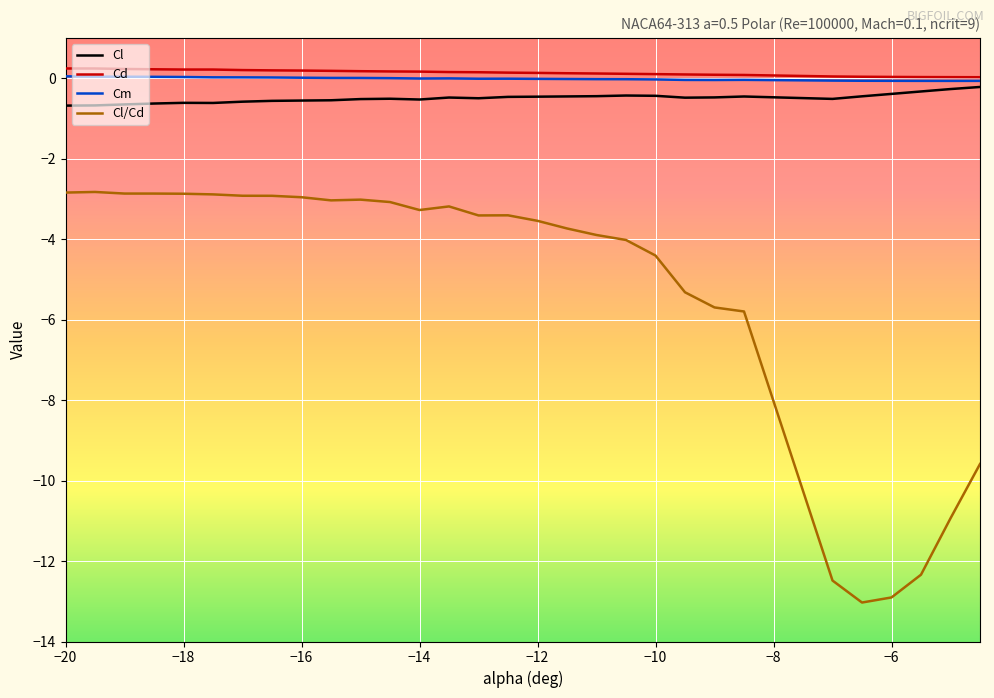

What is the minimum value shown in the chart?

-13.0